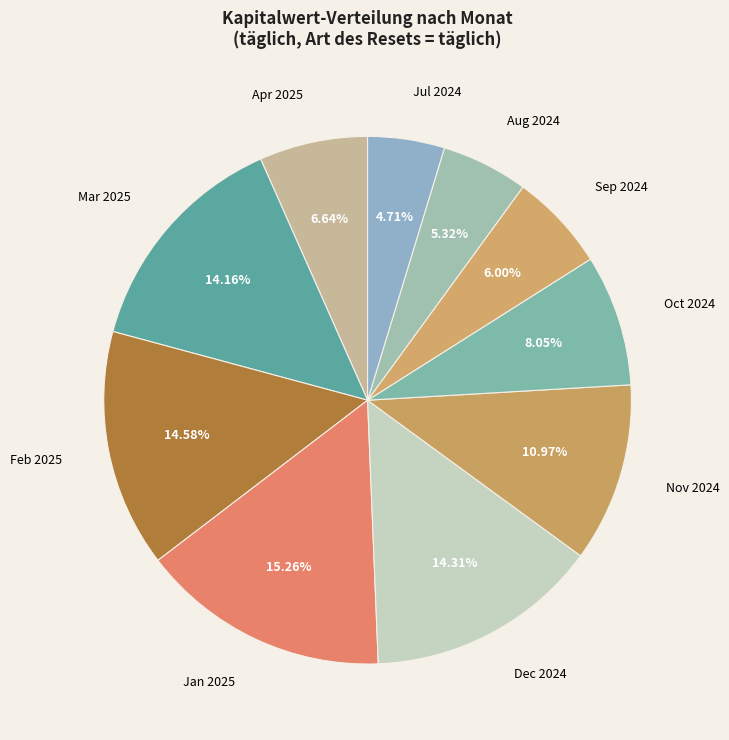

Does any single category account for the majority?

No